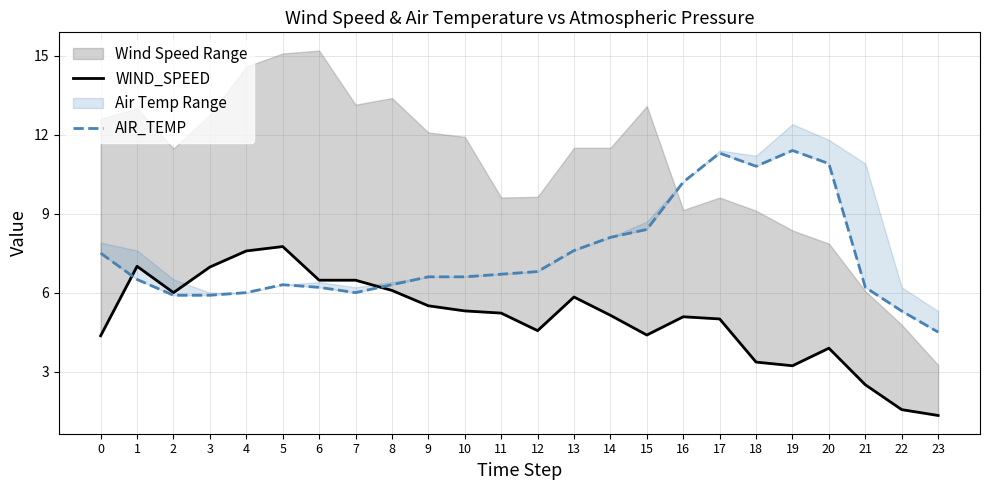

True or false: WIND_SPEED and AIR_TEMP intersect in this chart.

True